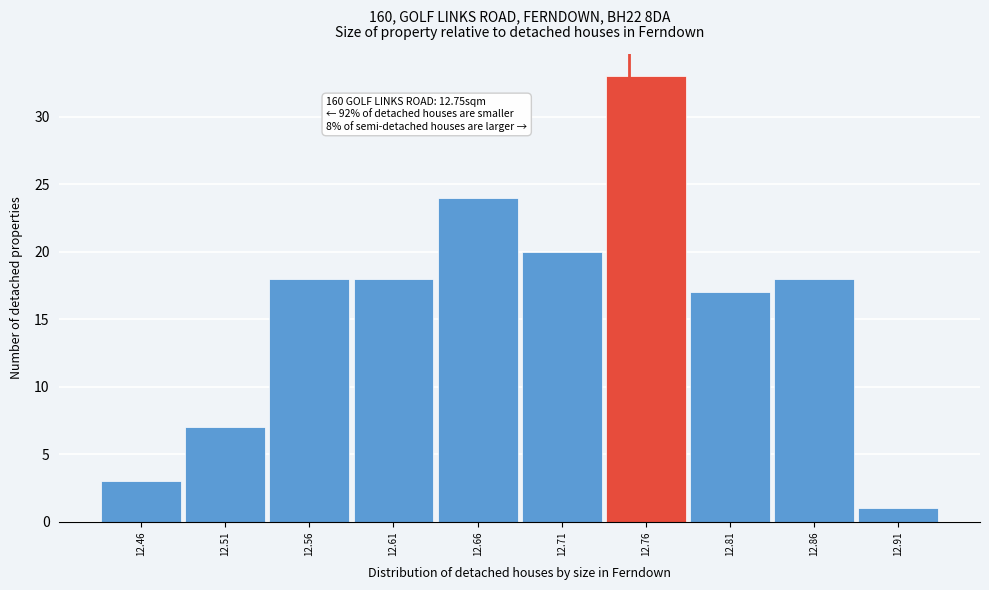

Over which range of the x-axis is the bar tallest?

12.735 to 12.785